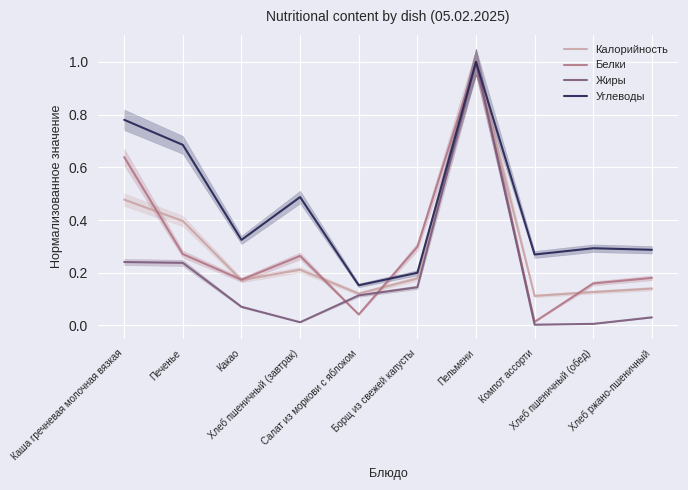

How many series are shown in this chart?

4